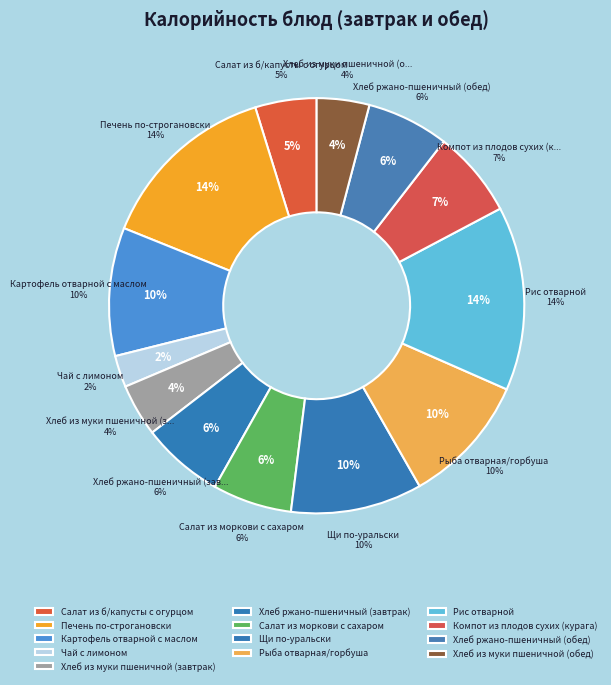

How many slices are in this pie chart?

13